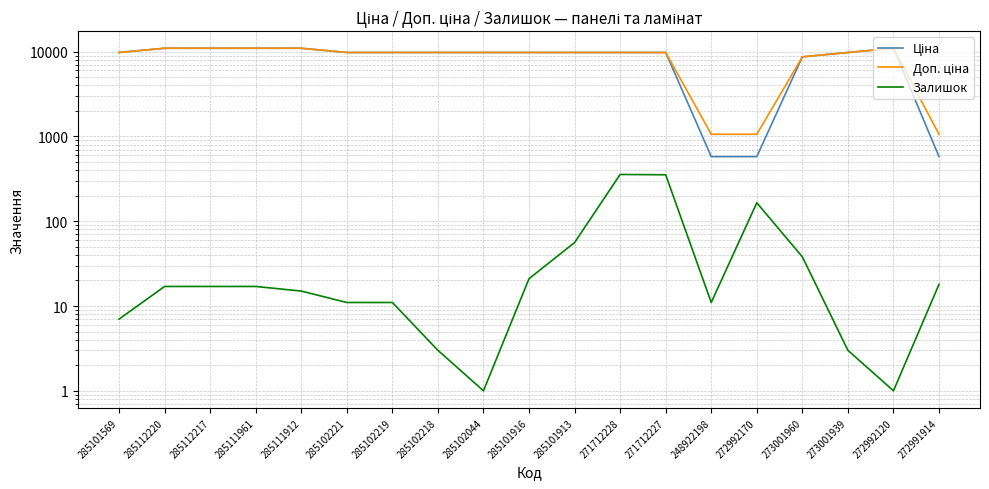

What is the approximate value of Залишок at 271712227?

353.0